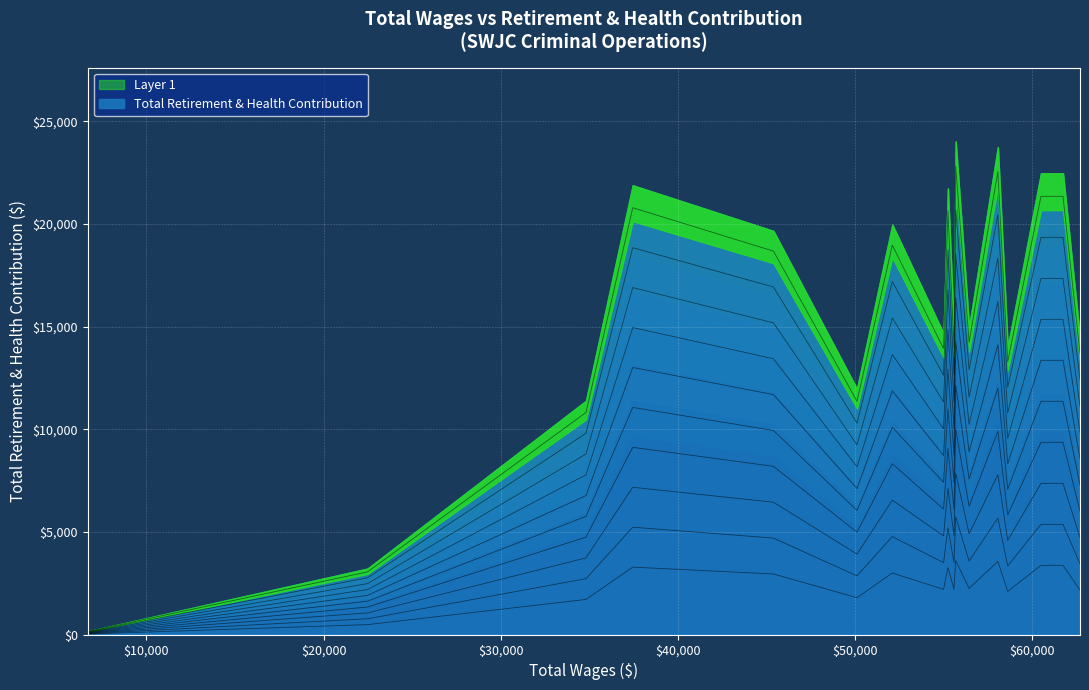

The value at 62692 is 2162.1. True or false?

True